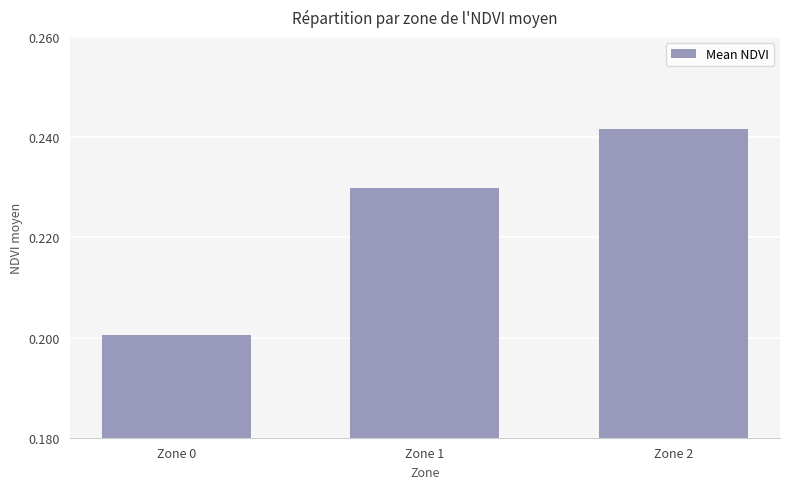

Rank the categories by value from highest to lowest.

Zone 2, Zone 1, Zone 0